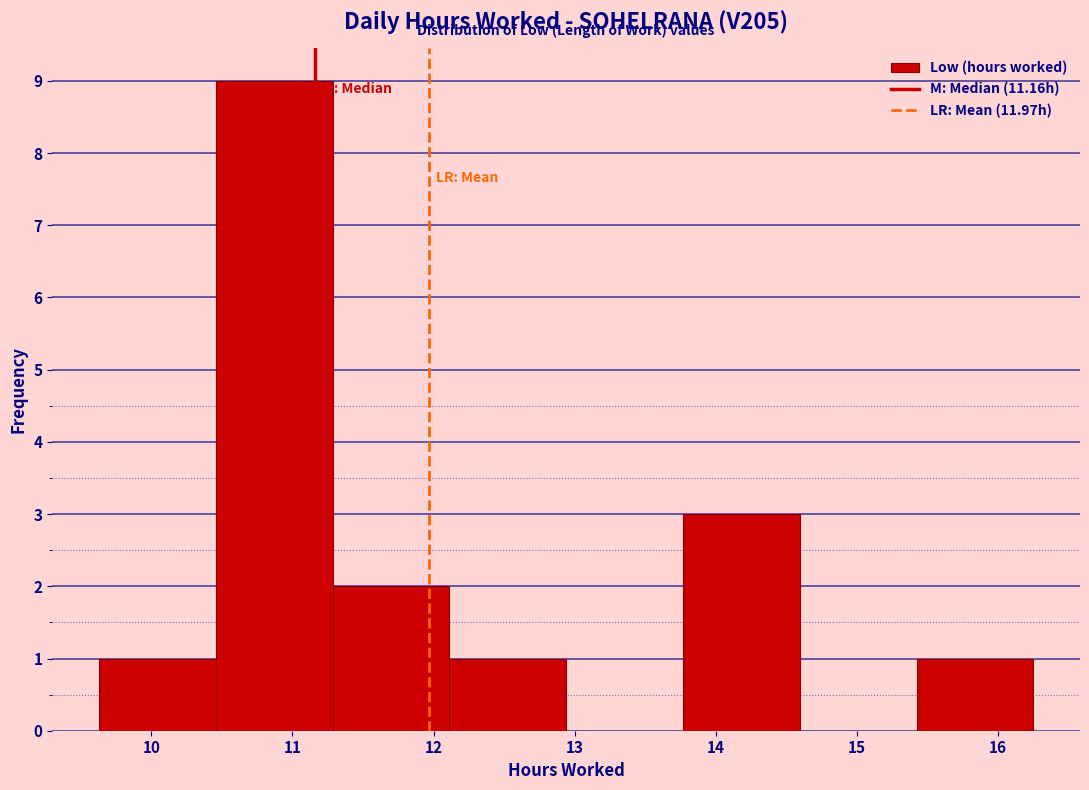

Over which range of the x-axis is the bar tallest?

10.5 to 11.3